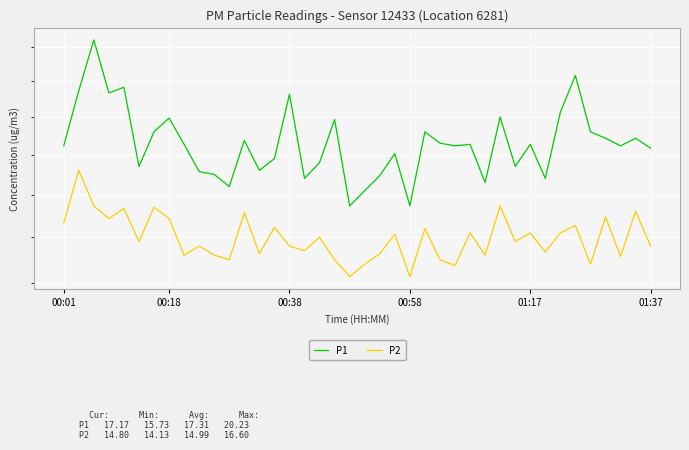

Reading right to left, what are all the values shown in this chart?

P1: 17.2	17.4	17.2	17.4	17.6	19.2	18.1	16.4	17.3	16.7	18.0	16.3	17.3	17.2	17.3	17.6	15.7	17.0	16.5	16.1	15.7	17.9	16.8	16.4	18.6	16.9	16.6	17.4	16.2	16.5	16.6	17.3	18.0	17.6	16.7	18.8	18.7	20.2	18.7	17.2
P2: 14.8	15.6	14.6	15.5	14.4	15.3	15.1	14.7	15.1	14.9	15.7	14.6	15.1	14.4	14.5	15.2	14.1	15.1	14.6	14.4	14.1	14.5	15.0	14.7	14.8	15.2	14.6	15.6	14.5	14.6	14.8	14.6	15.4	15.7	14.9	15.7	15.4	15.7	16.6	15.3